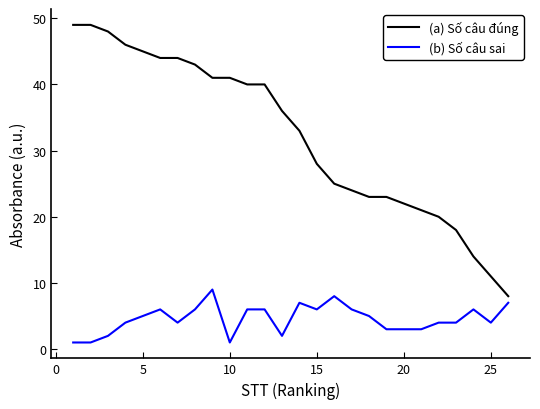

List the series in order of their overall mean, lowest first.

(b) Số câu sai, (a) Số câu đúng